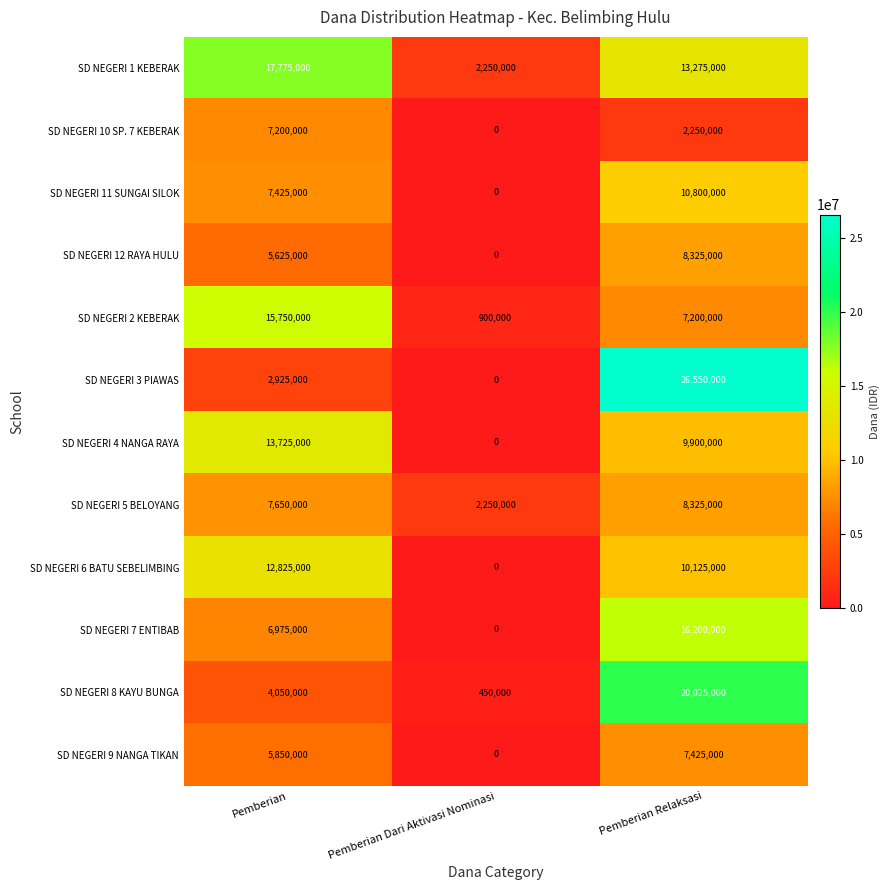

List the labels in order of SD NEGERI 10 SP. 7 KEBERAK value, largest first.

Pemberian, Pemberian Relaksasi, Pemberian Dari Aktivasi Nominasi